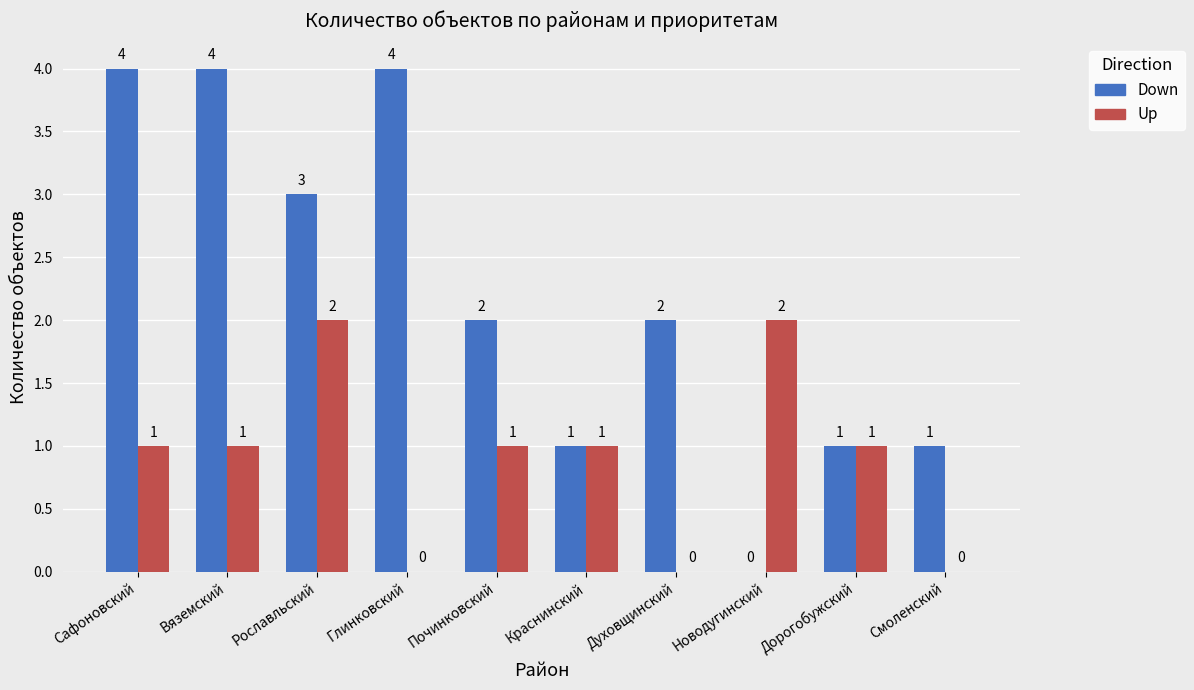

What is the maximum value shown in the chart?

4